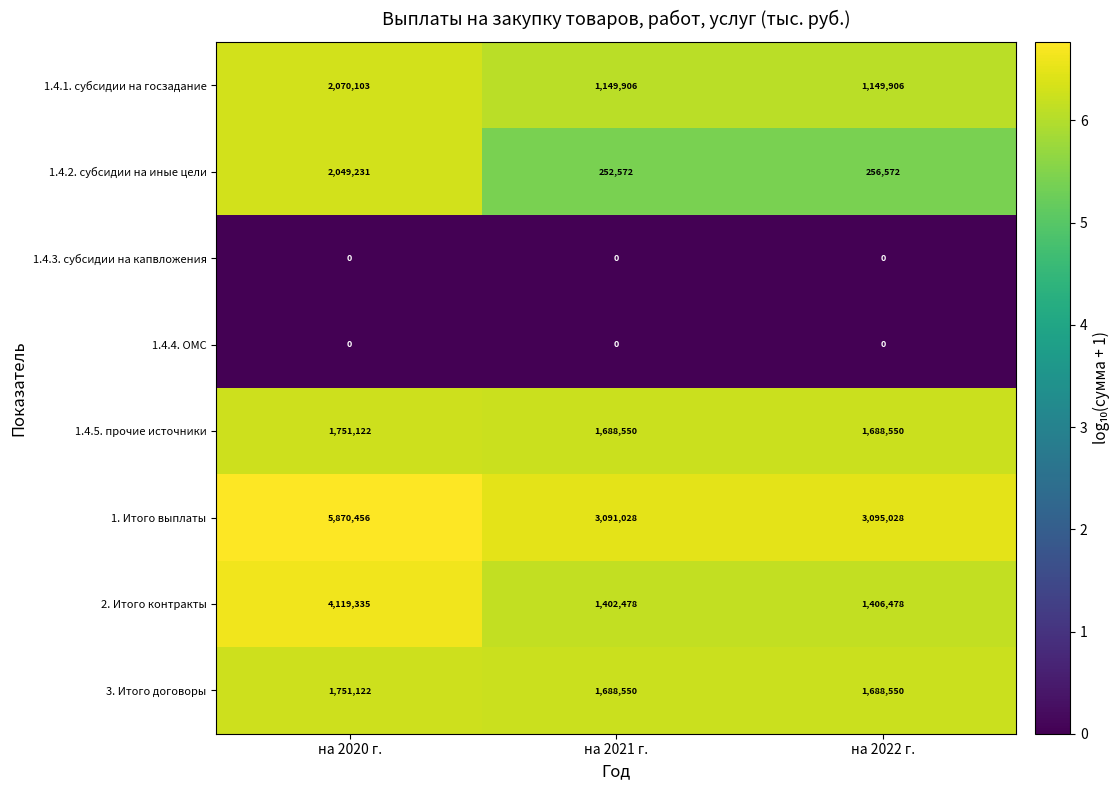

Which series has the widest spread of values?

1. Итого выплаты